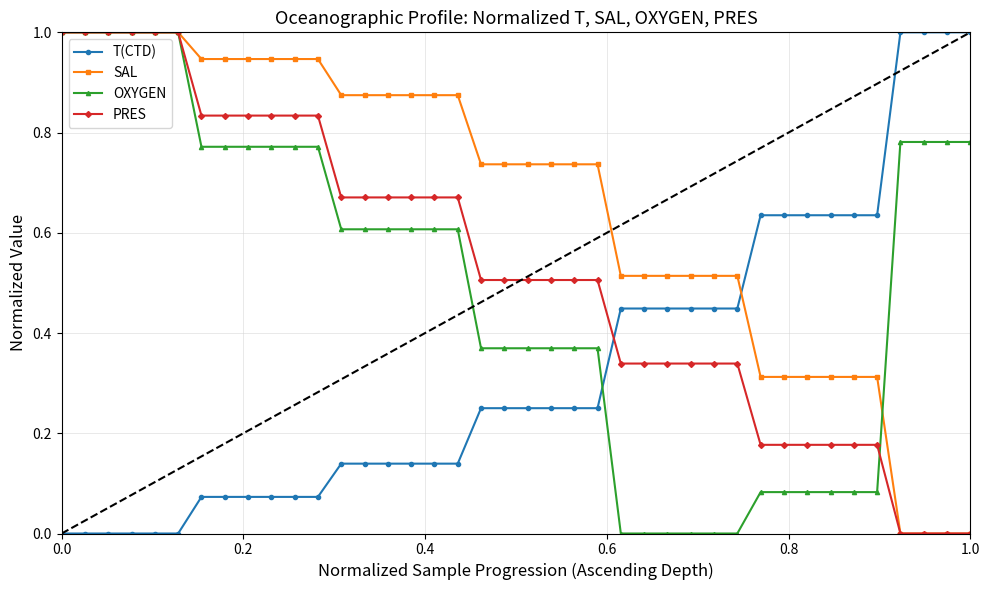

How many lines are shown in the chart?

4